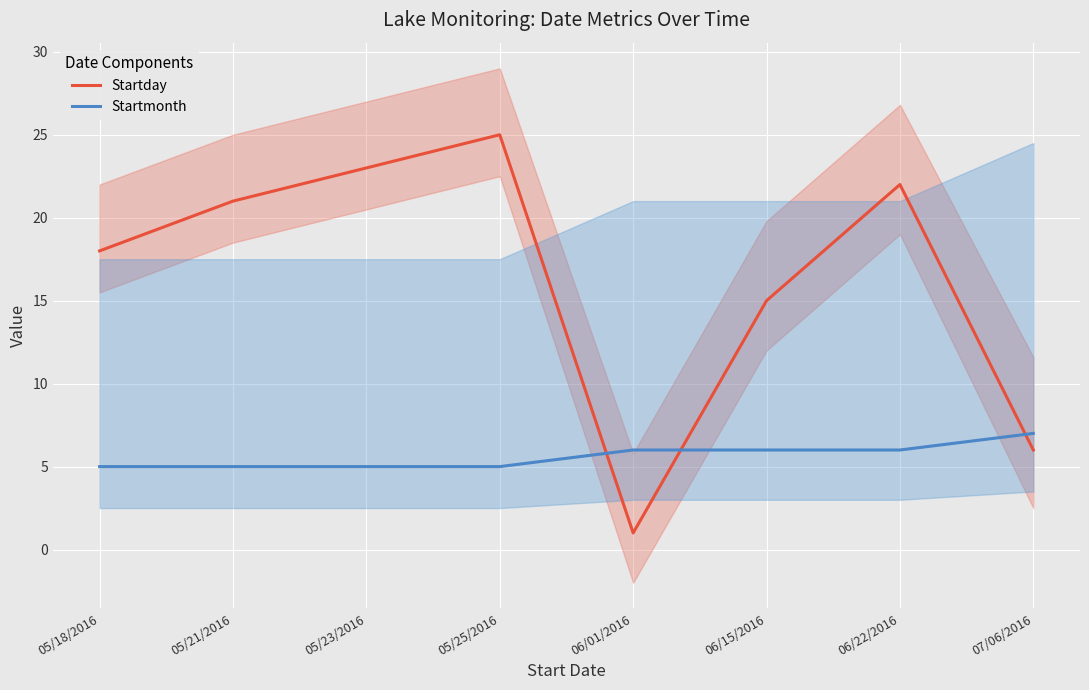

True or false: Startmonth and Startday cross at least once.

True